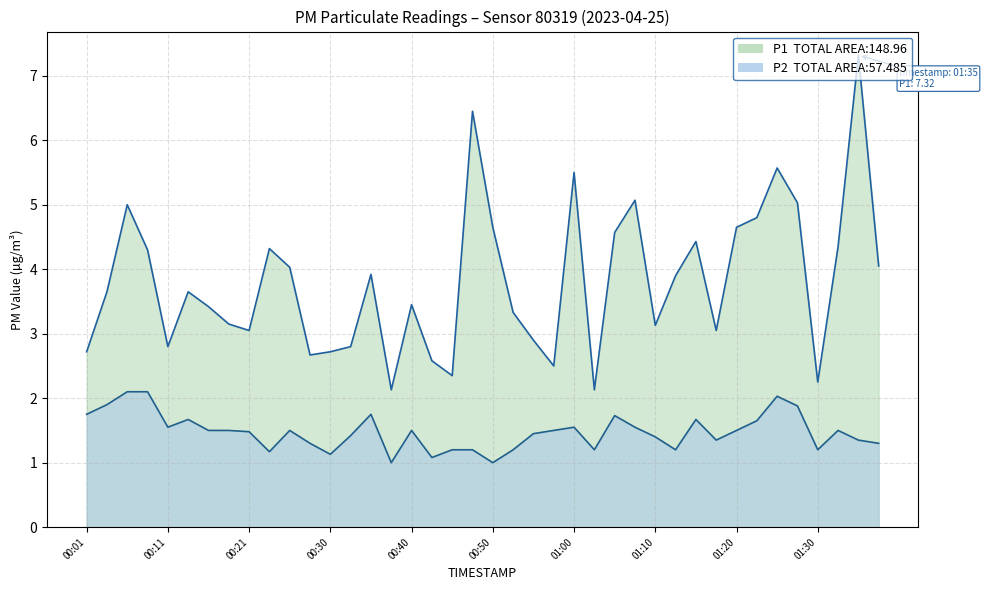

True or false: P1 and P2 cross at least once.

False